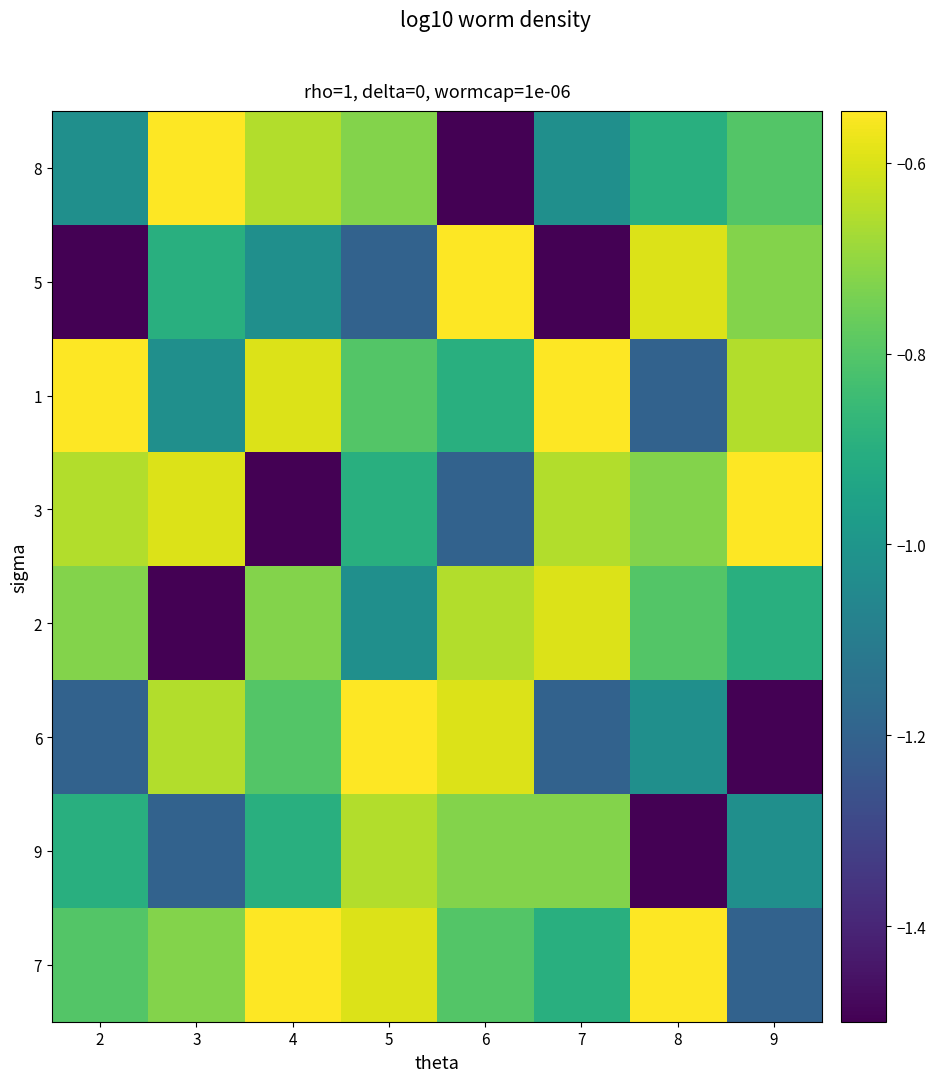

Rank the series by their maximum value, from highest to lowest.

8, 5, 1, 3, 6, 7, 2, 9